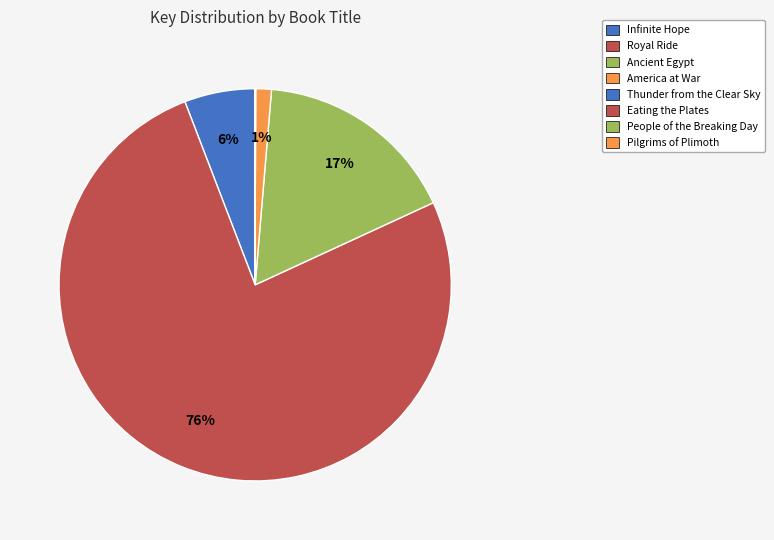

Combined, do America at War and Pilgrims of Plimoth account for over 50%?

No